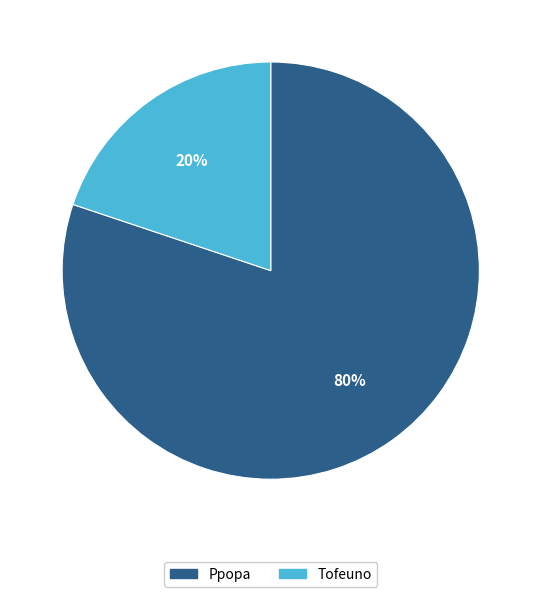

The Ppopa slice represents 73% of the pie. True or false?

False